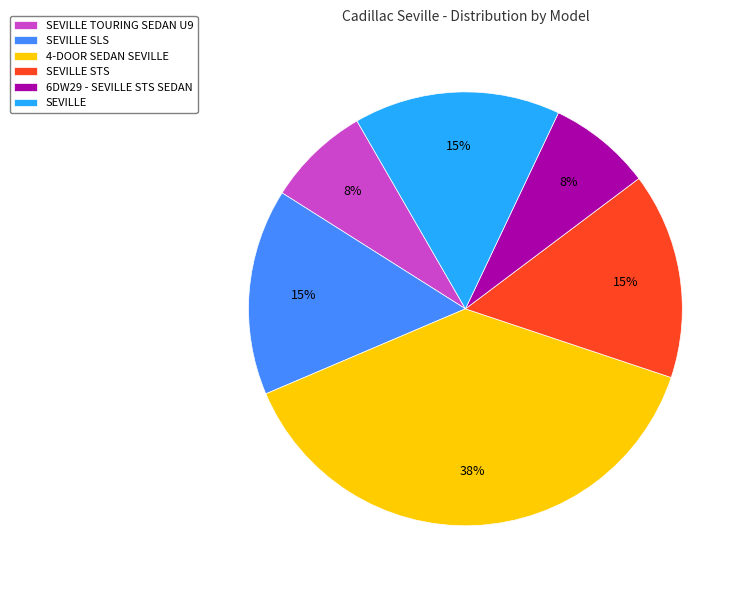

Which slice is the largest?

4-DOOR SEDAN SEVILLE